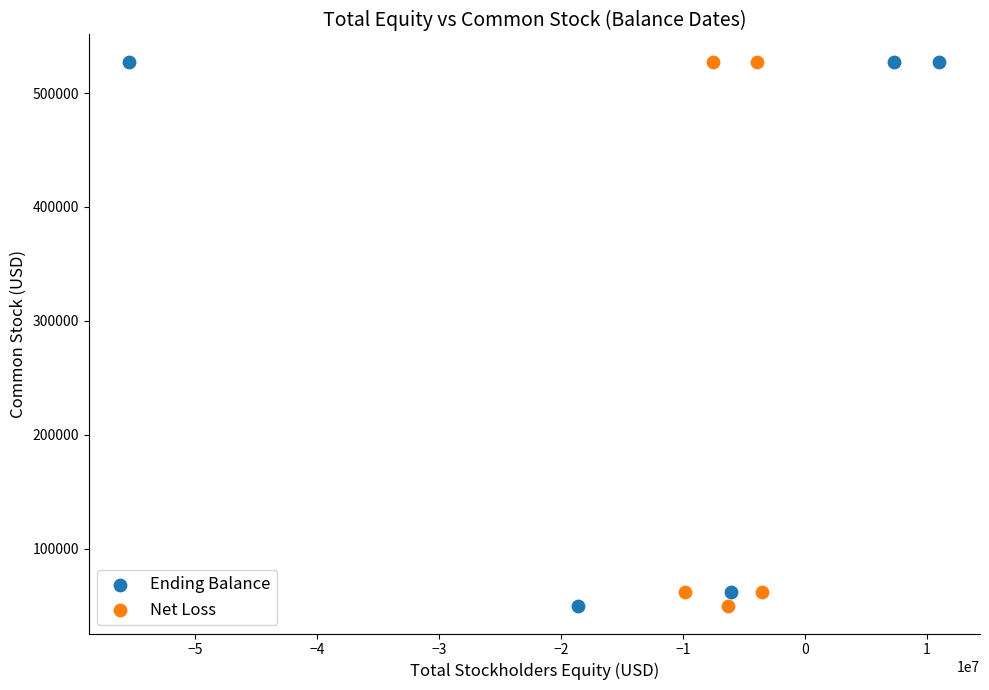

What are all the series names shown in the legend?

Ending Balance, Net Loss